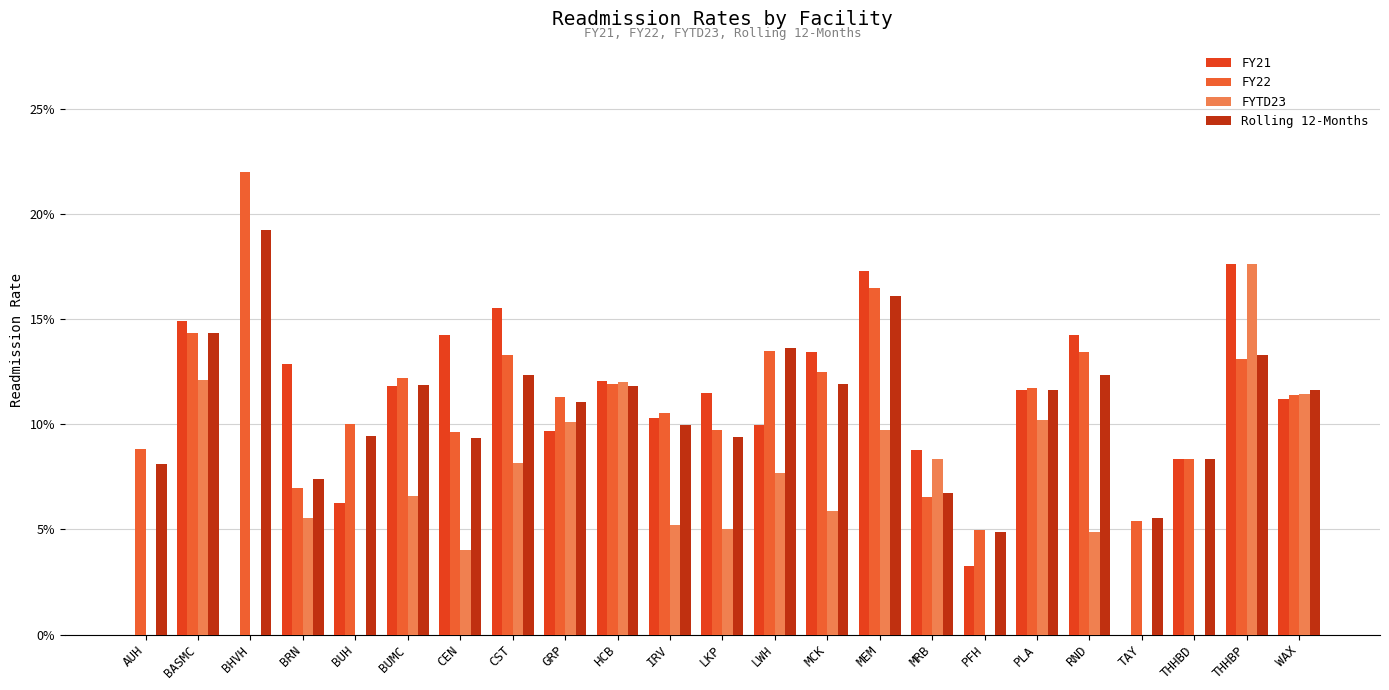

Between TAY and CEN, which is larger?

CEN